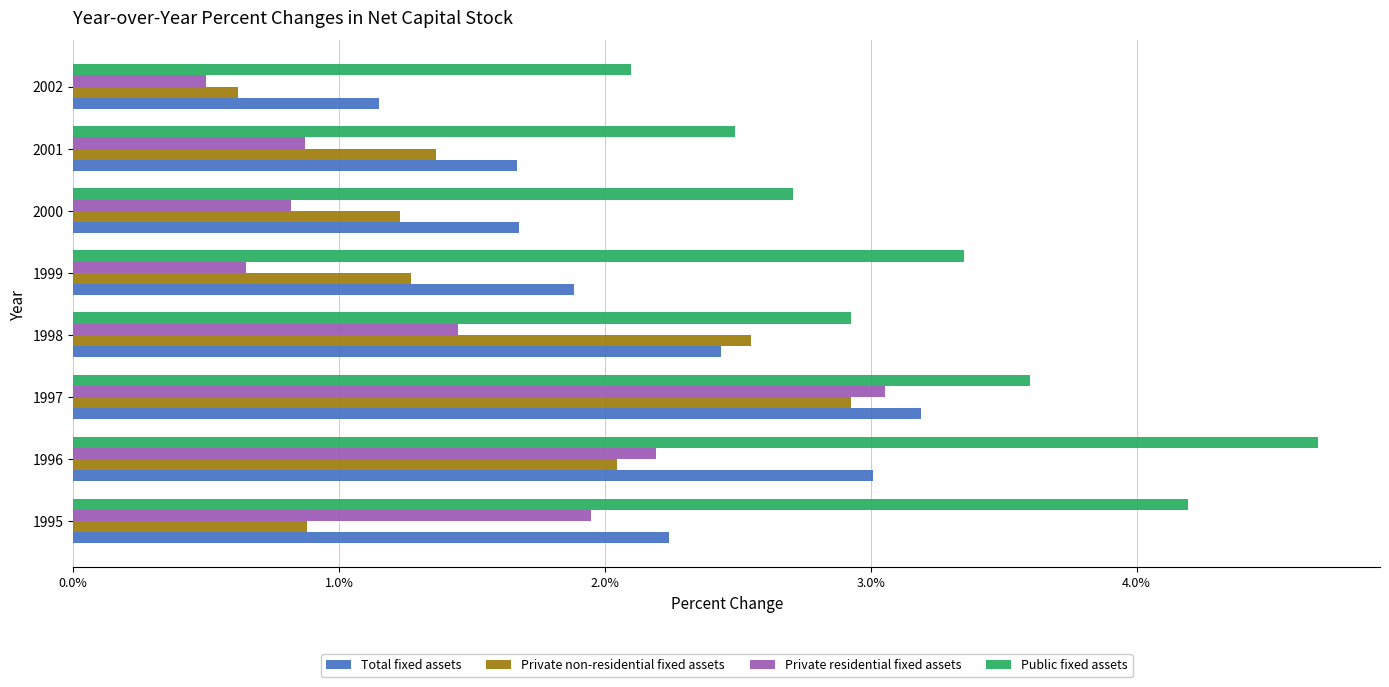

What are all the series names shown in the legend?

Total fixed assets, Private non-residential fixed assets, Private residential fixed assets, Public fixed assets